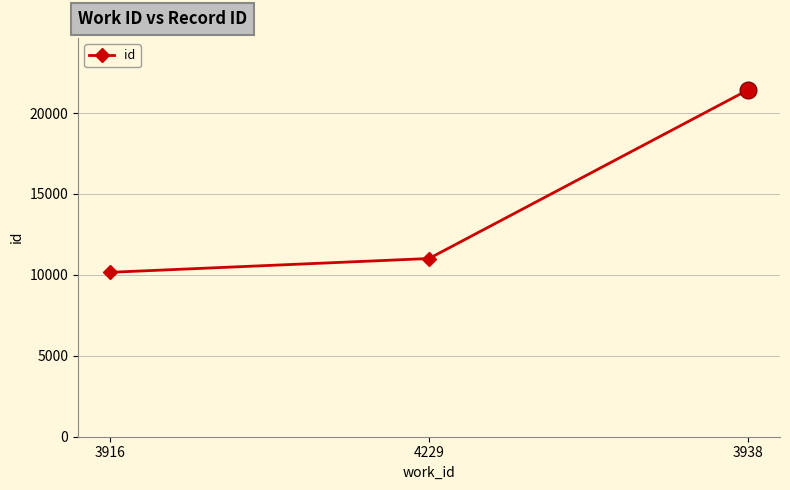

At which category does the chart reach its minimum across all series?

3916